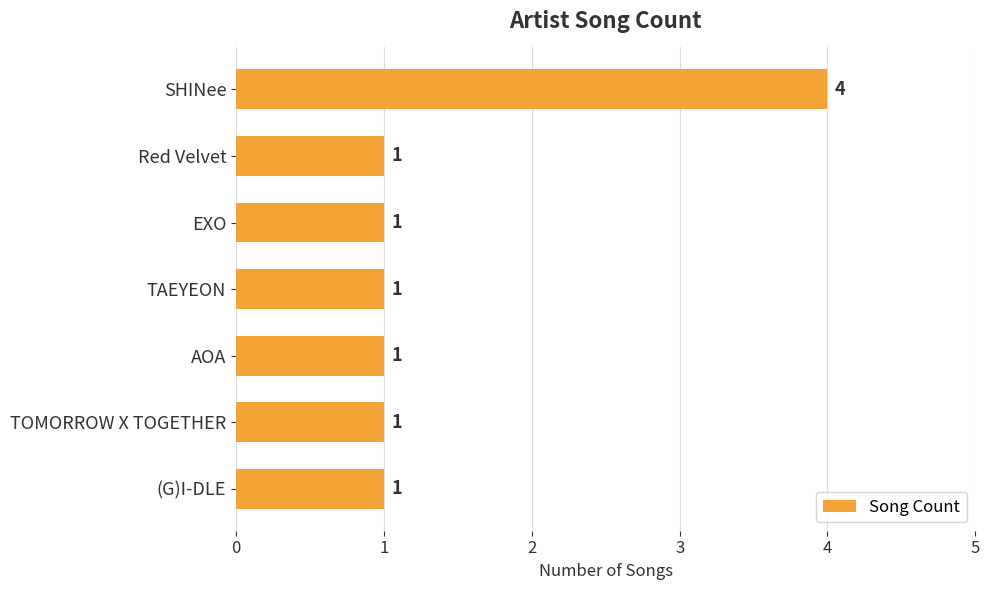

Reading top to bottom, extract all data points from this chart.

SHINee=4	Red Velvet=1	EXO=1	TAEYEON=1	AOA=1	TOMORROW X TOGETHER=1	(G)I-DLE=1